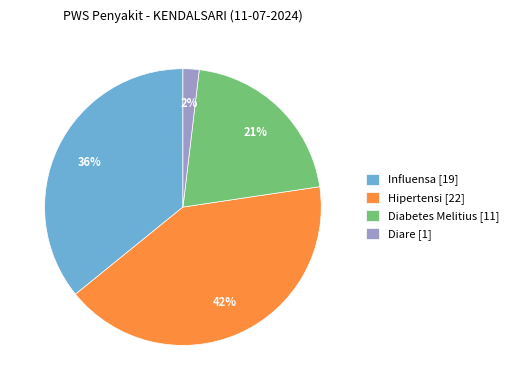

To the nearest percent, what is the combined percentage of Diabetes Melitius and Diare?

23%